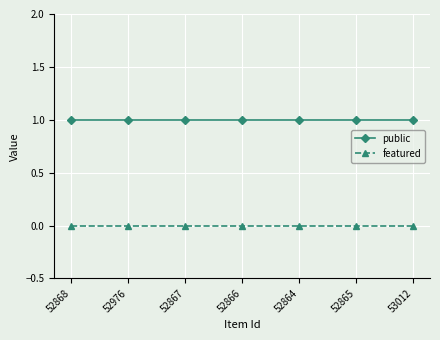

Which series has the largest total across all categories?

public